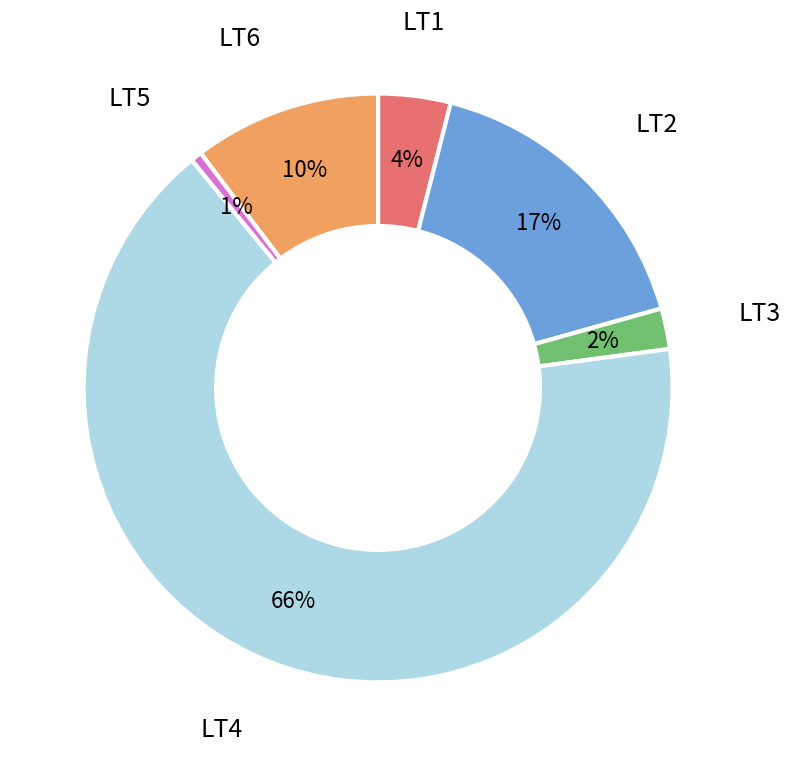

Does any single category account for the majority?

Yes